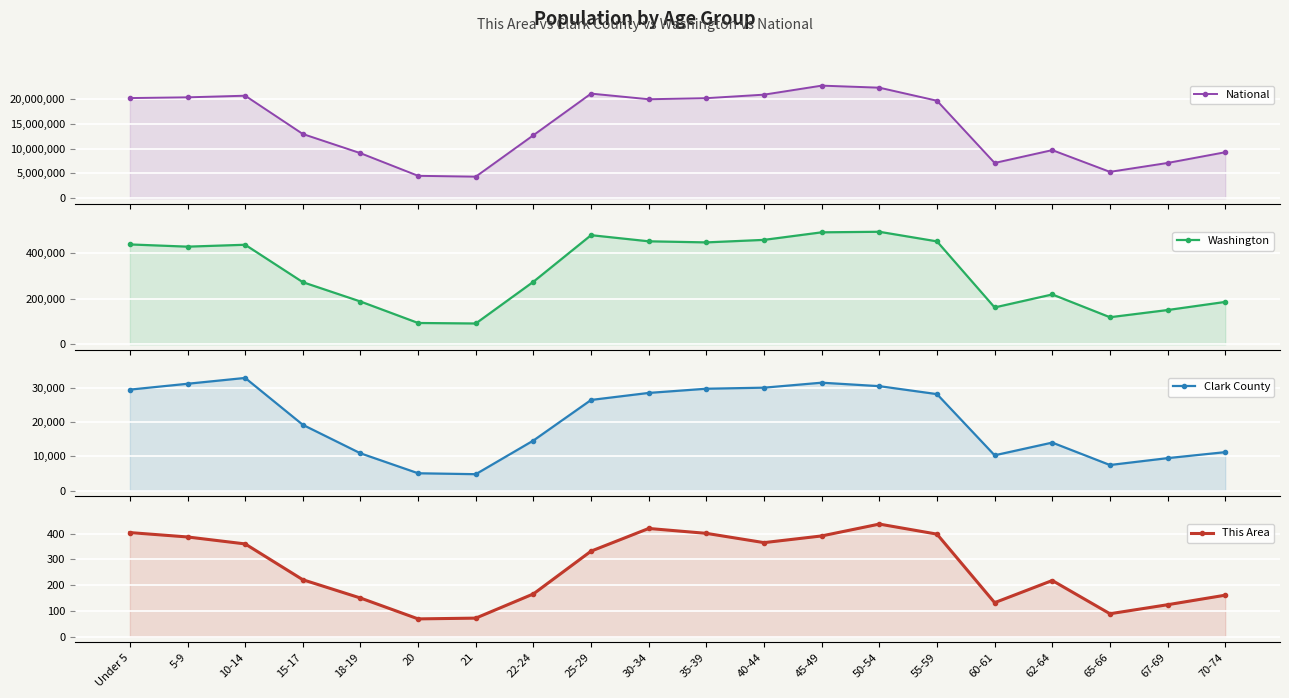

True or false: This Area and Clark County cross at least once.

False